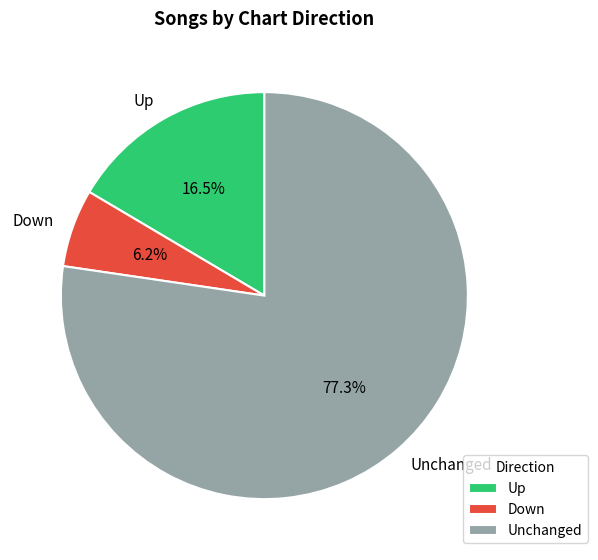

Does any single category account for the majority?

Yes